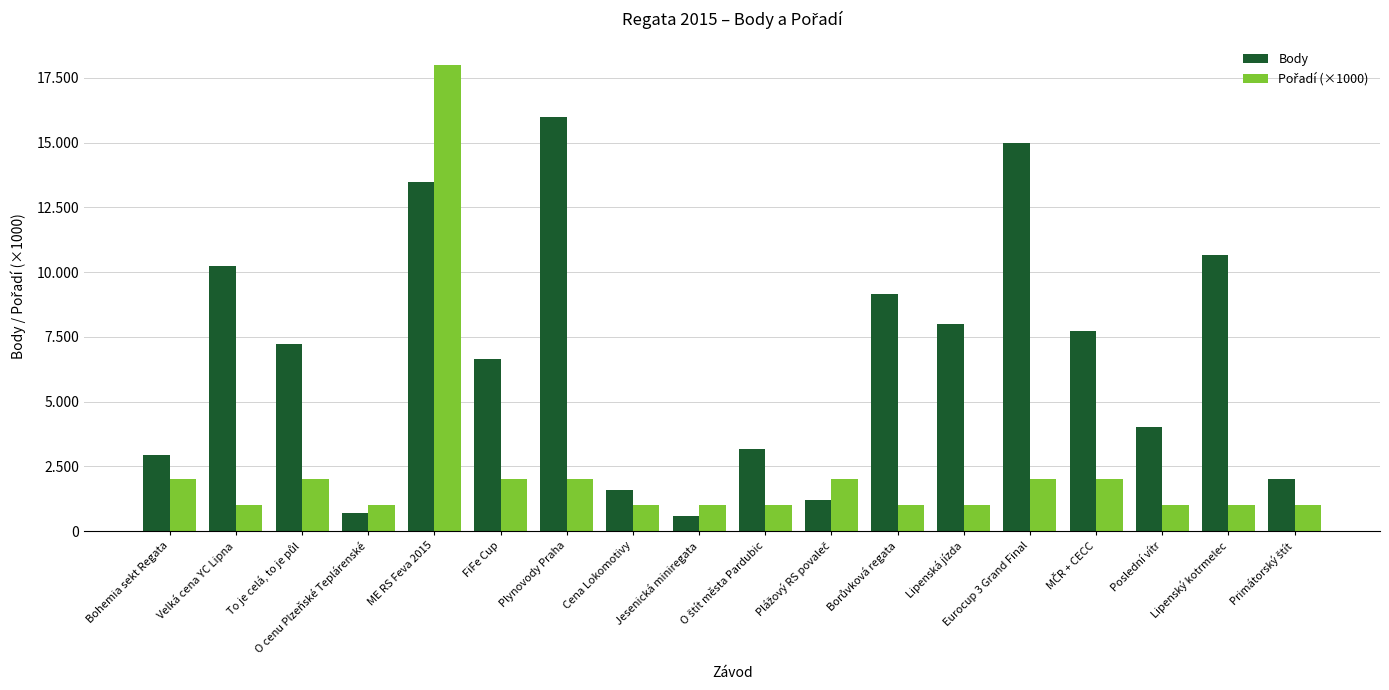

Does the chart contain any negative values?

No